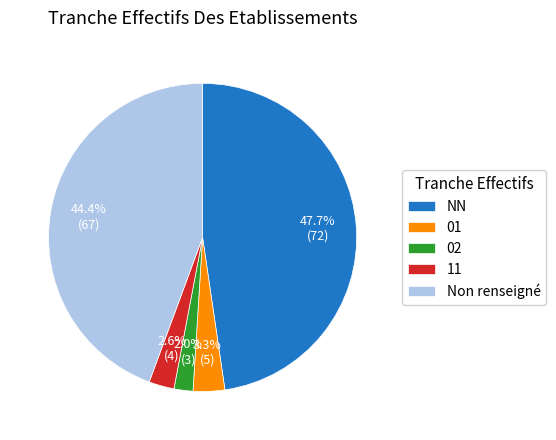

How many slices are in this pie chart?

5